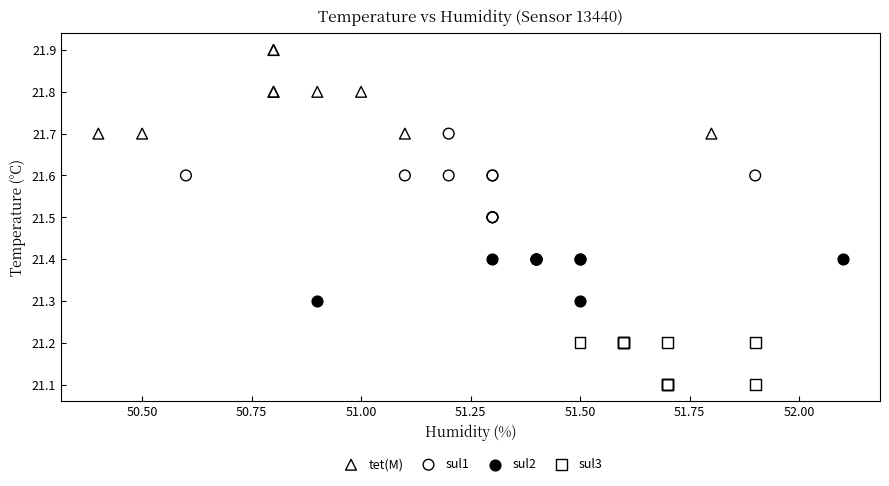

Which series reaches the maximum Y coordinate?

tet(M)